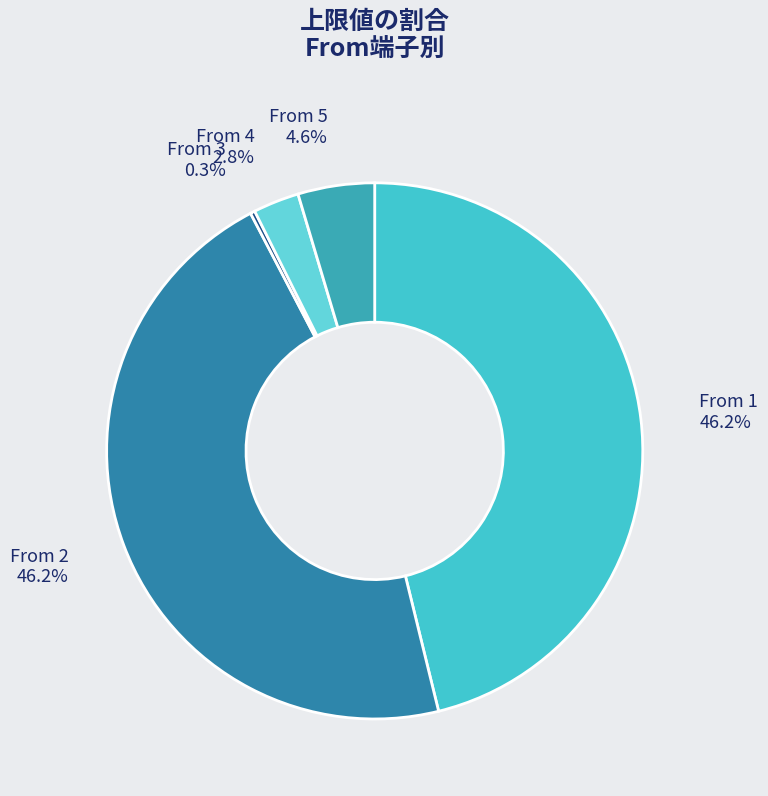

Combined, do From 1 and From 4 account for over 50%?

No